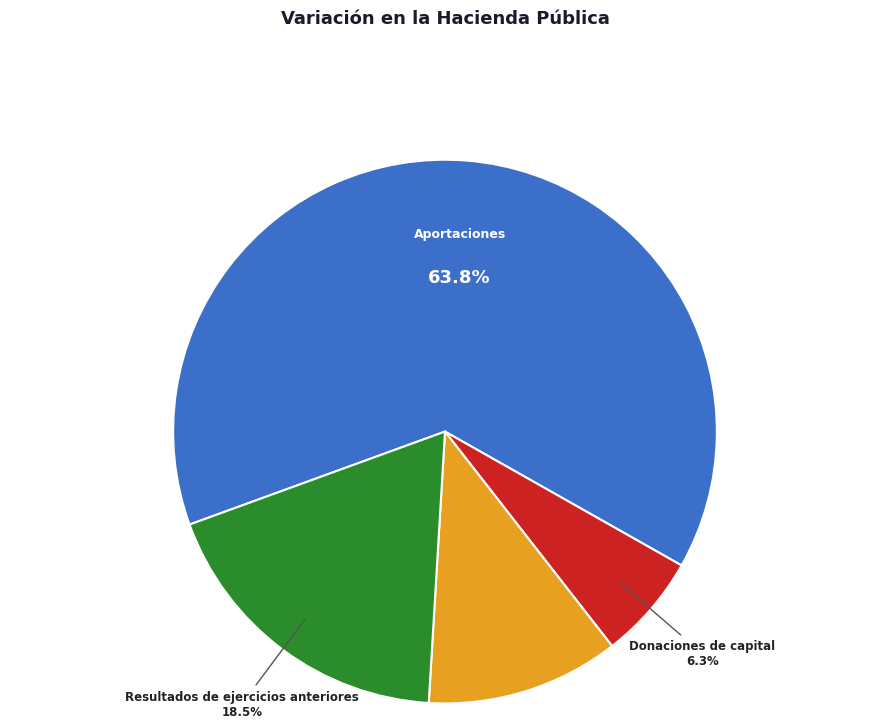

To the nearest percent, what portion does Aportaciones represent?

64%